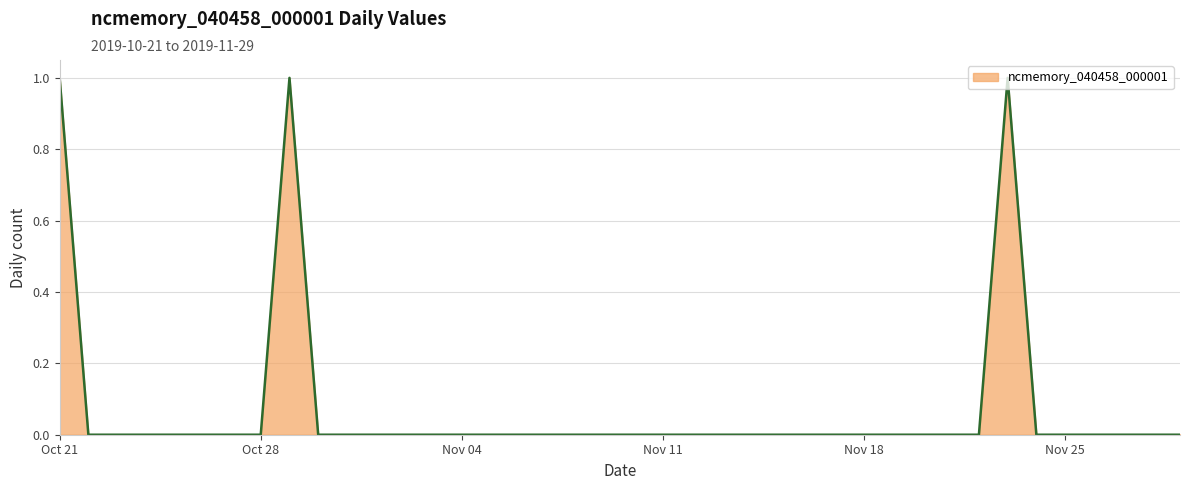

Reading right to left, transcribe all the data shown in this chart.

0	0	0	0	0	0	1	0	0	0	0	0	0	0	0	0	0	0	0	0	0	0	0	0	0	0	0	0	0	0	0	1	0	0	0	0	0	0	0	1